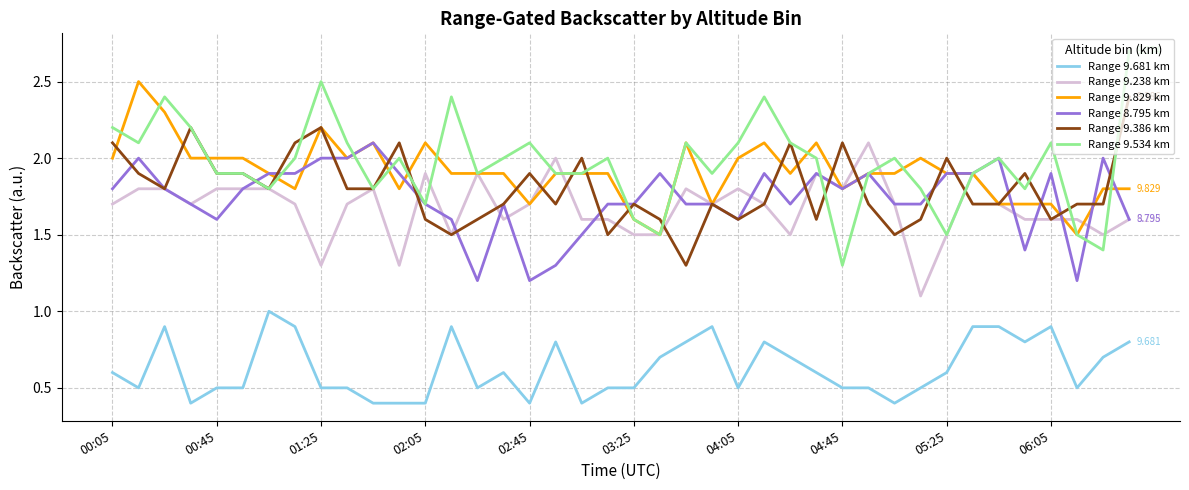

What is the maximum value for Range 9.238 km?

2.1